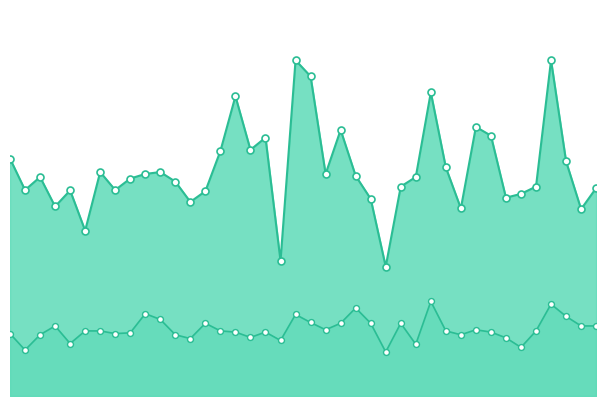

At which category is the sum across all series the highest?

01:36